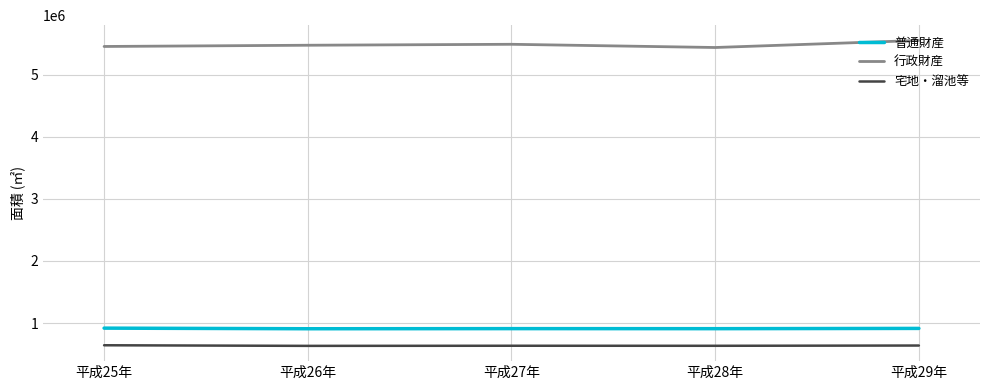

True or false: 普通財産 and 行政財産 intersect in this chart.

False